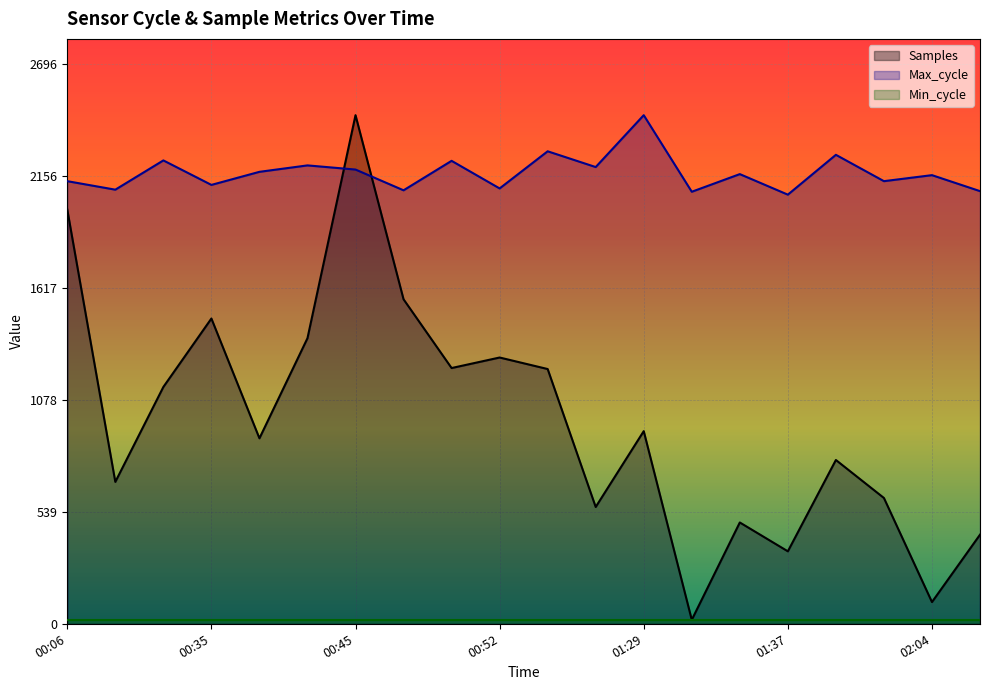

How many times do Samples and Max_cycle cross each other?

2